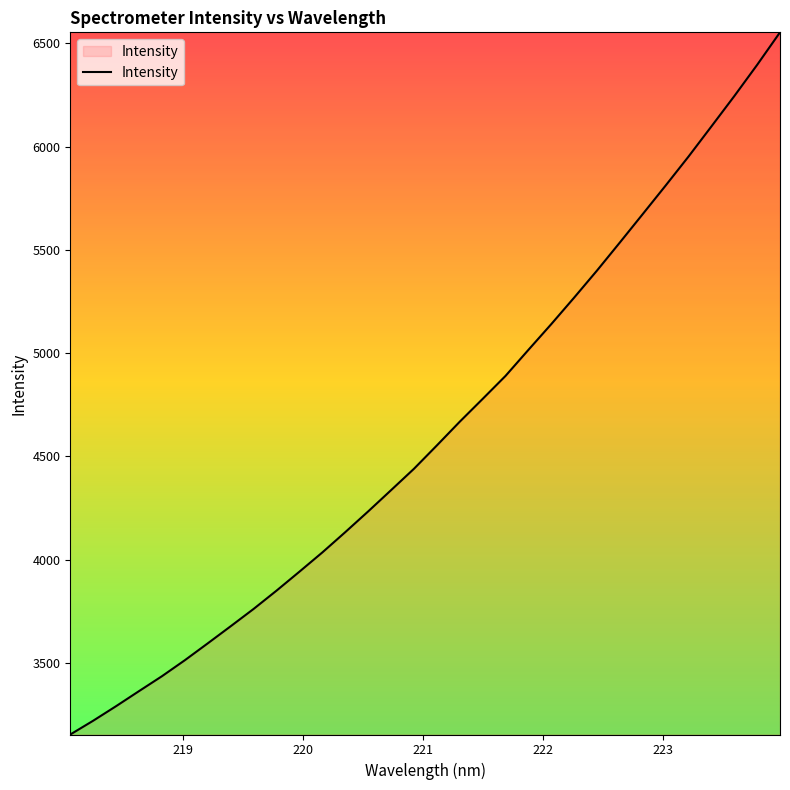

What is the sum of all values?

147965.7